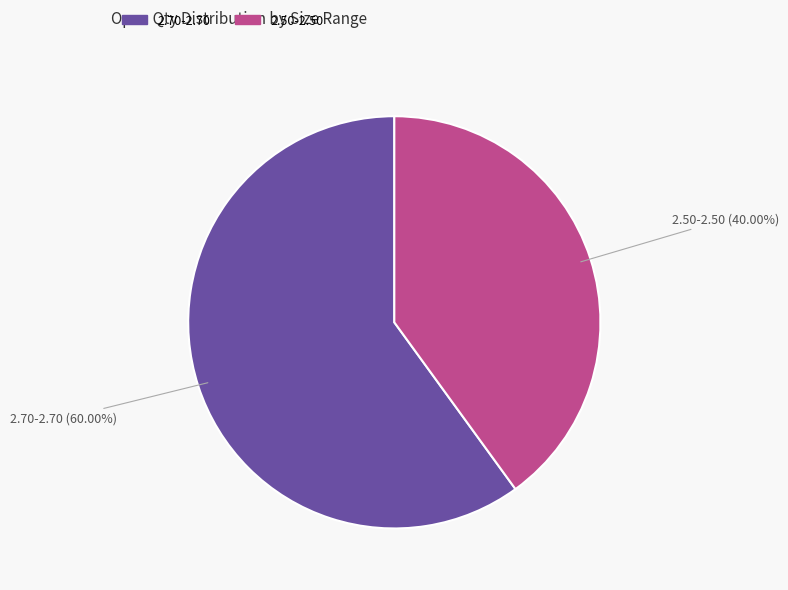

Which slice is the largest?

2.70-2.70